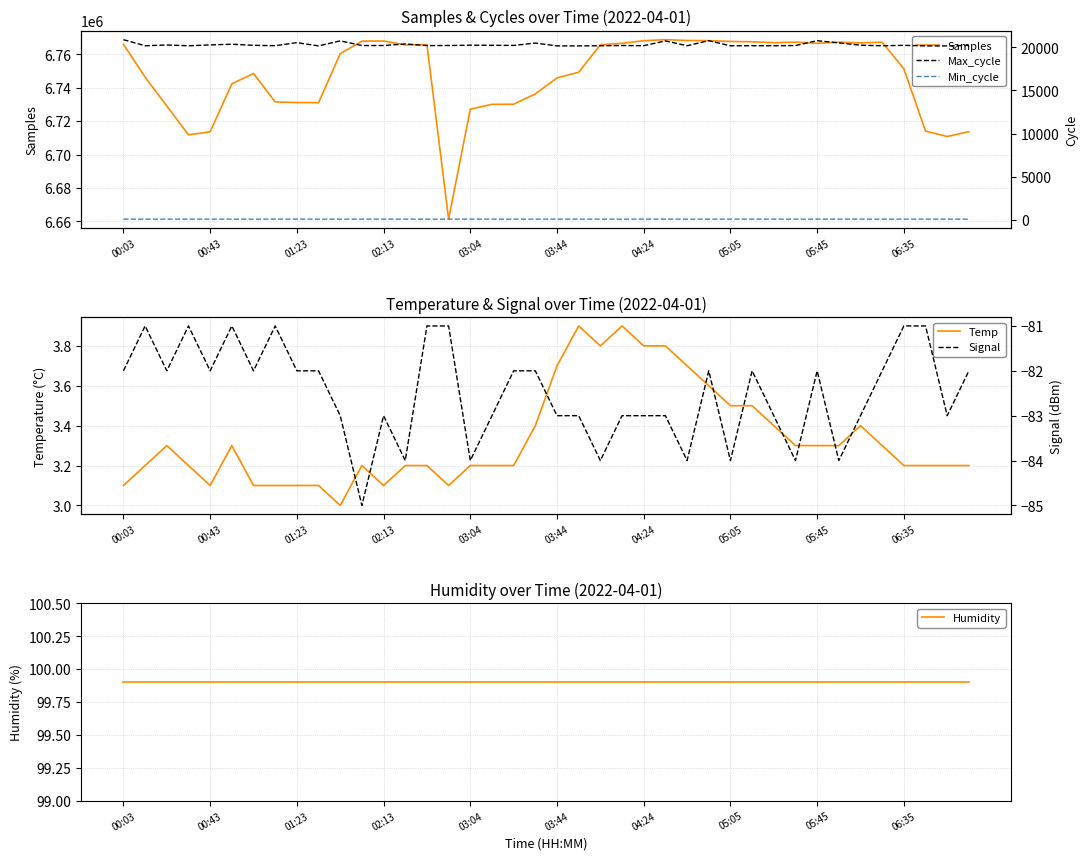

Which series changed the most between 06:35 and 28?

Samples